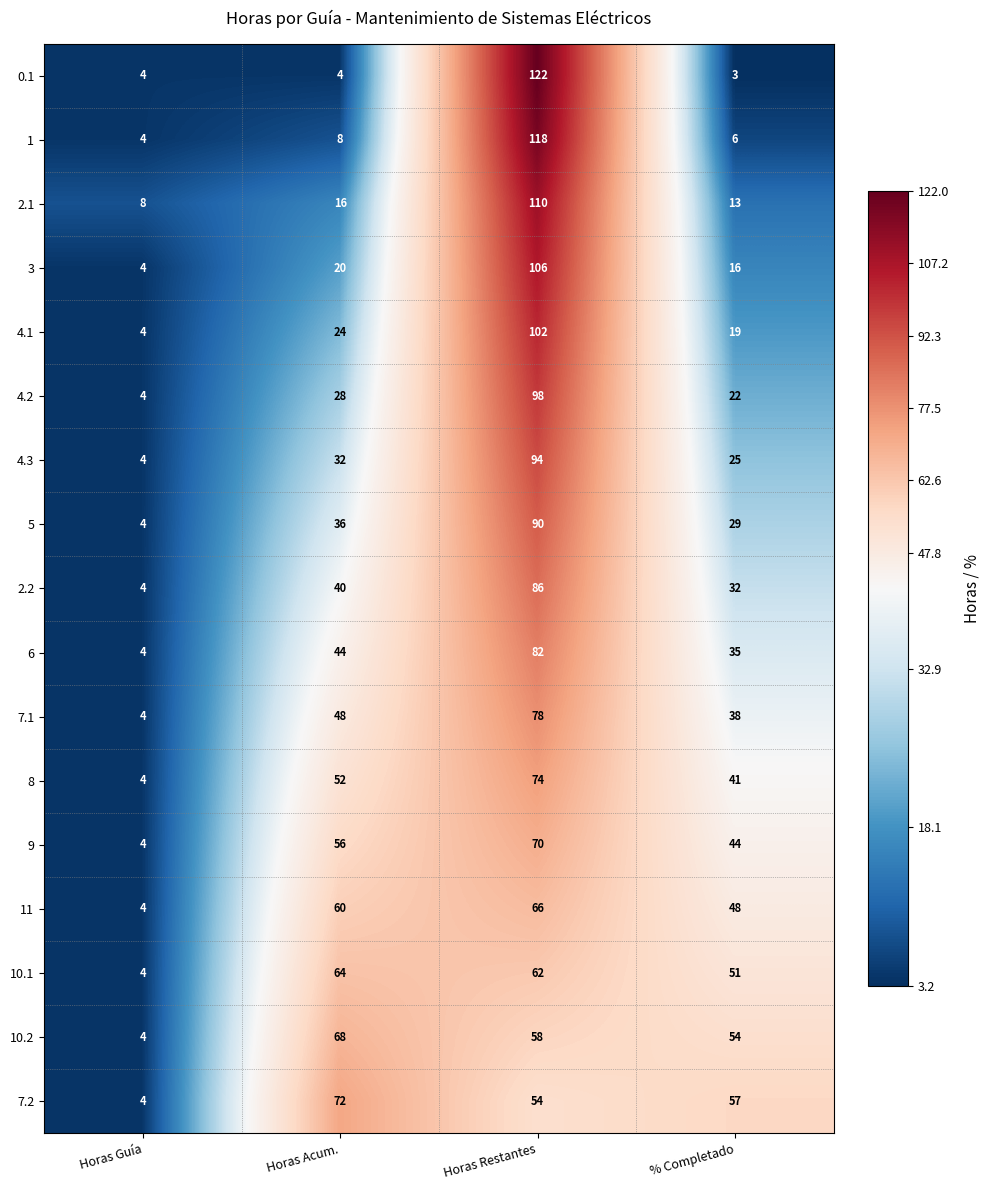

Which series has the largest total across all categories?

7.2